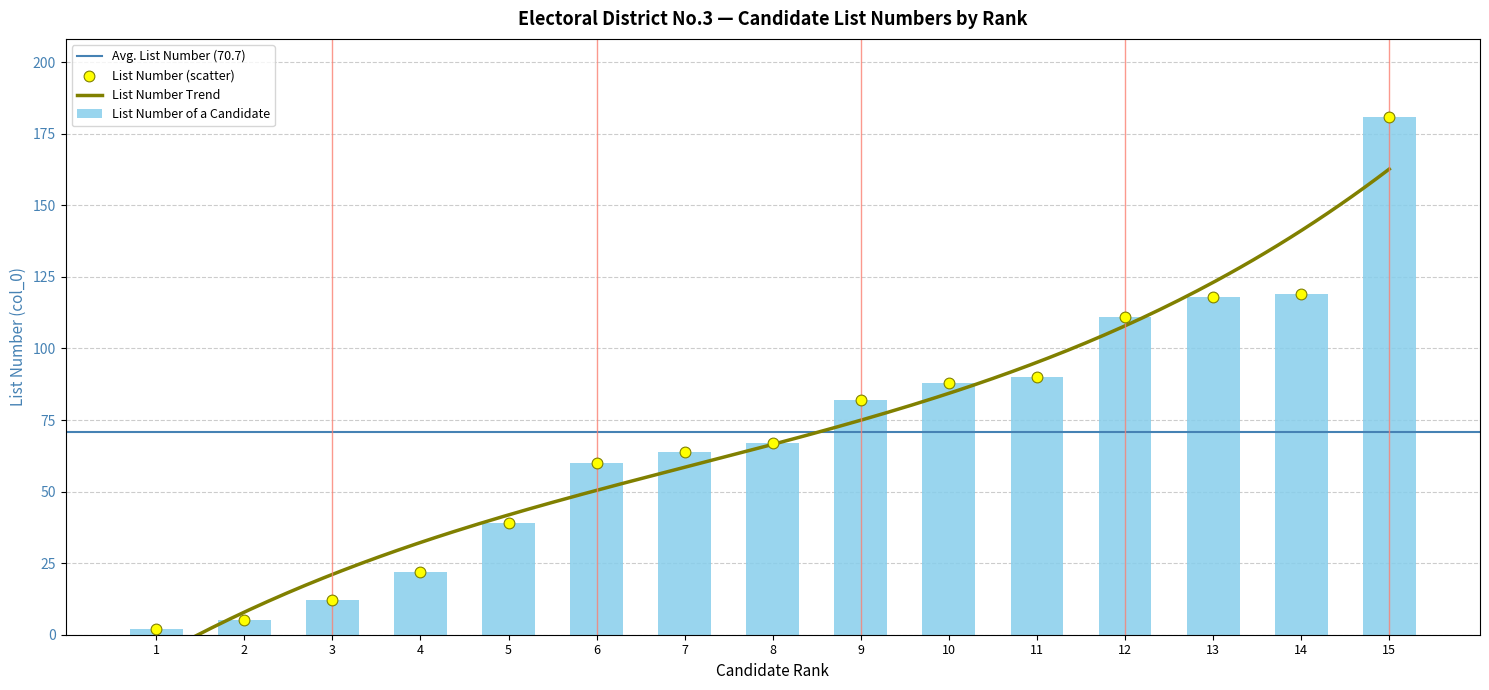

What is the ratio of the value at 13 to the value at 15?

0.7